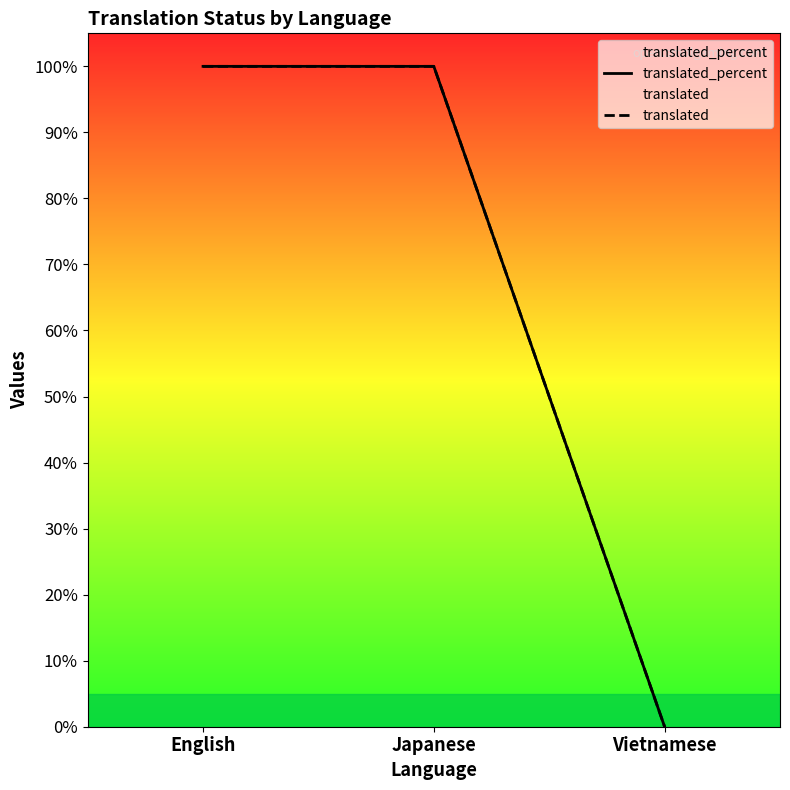

Reading left to right, what are all the values shown in this chart?

translated_percent: 100	100	0
translated: 100	100	0